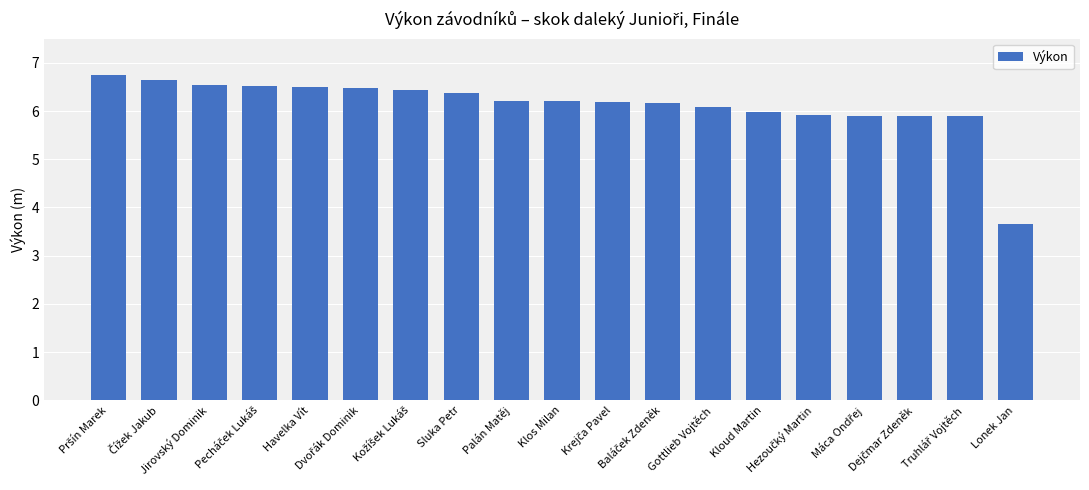

How many bars are there in total?

19